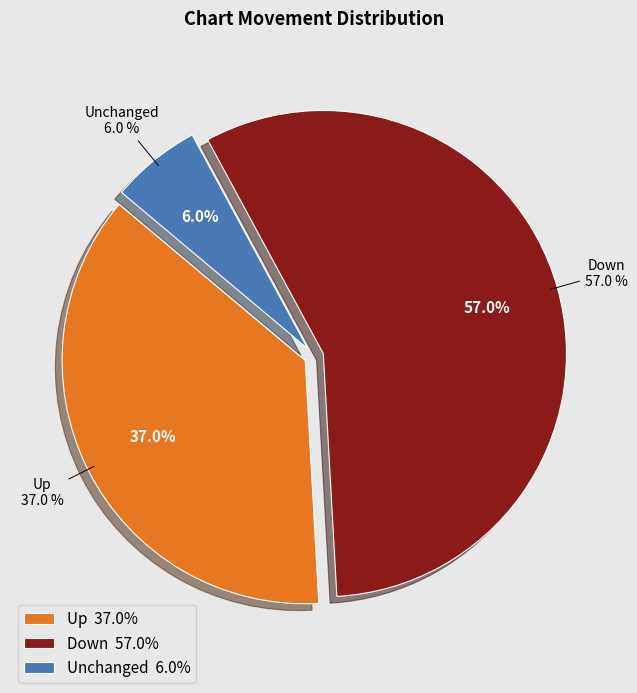

Which category has the biggest portion of the pie?

down